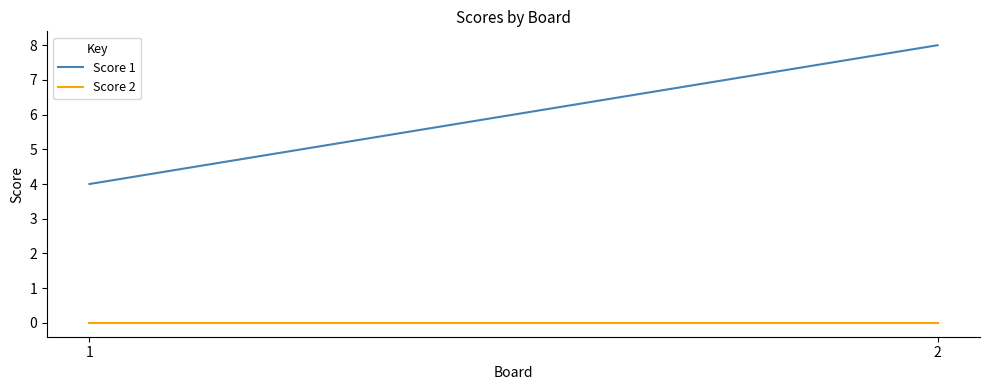

Where is Score 2 nearest to the value 0?

1